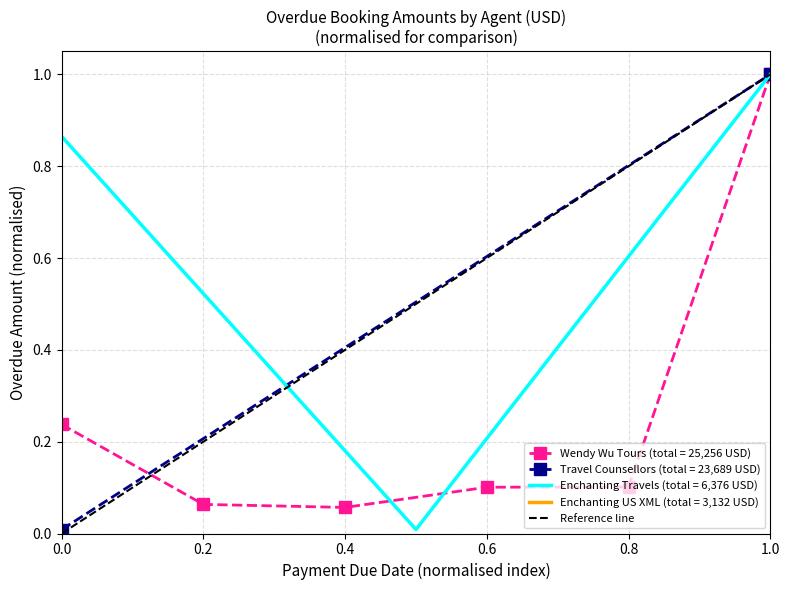

The Wendy Wu Tours (total = 25,256 USD) series shows 0.1 at 0.8. True or false?

True